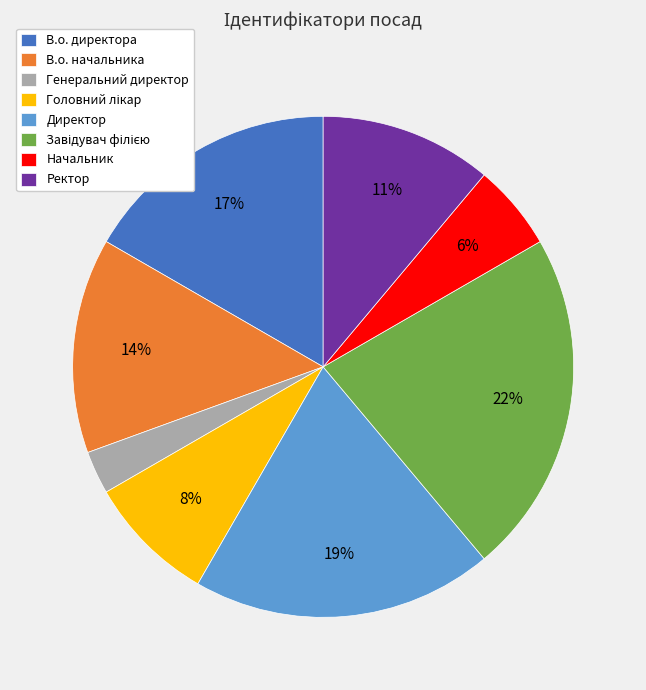

To the nearest percent, what is the difference between the Генеральний директор and Ректор slice percentages?

8%